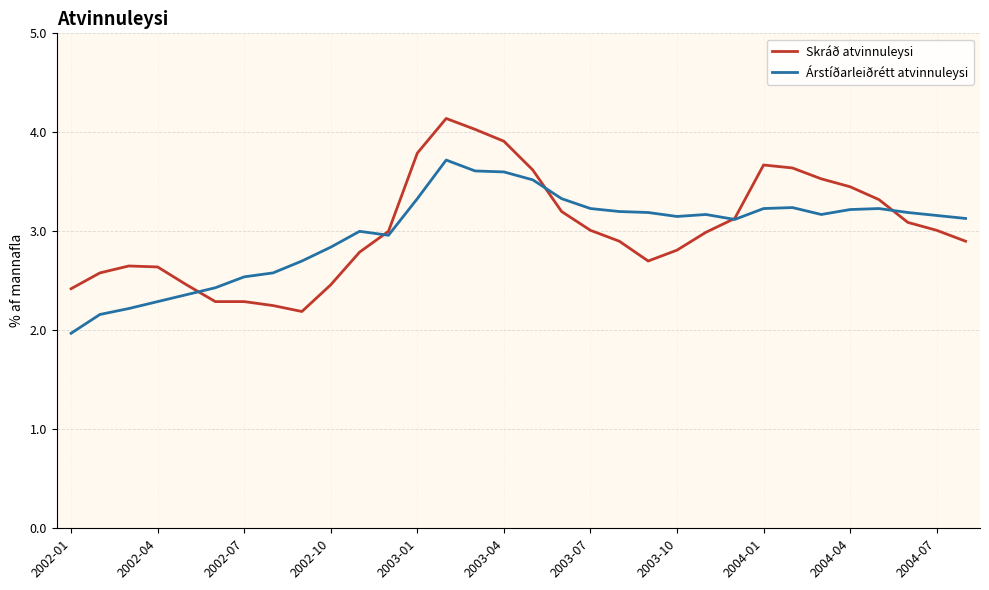

True or false: Skráð atvinnuleysi and Árstíðarleiðrétt atvinnuleysi cross at least once.

True